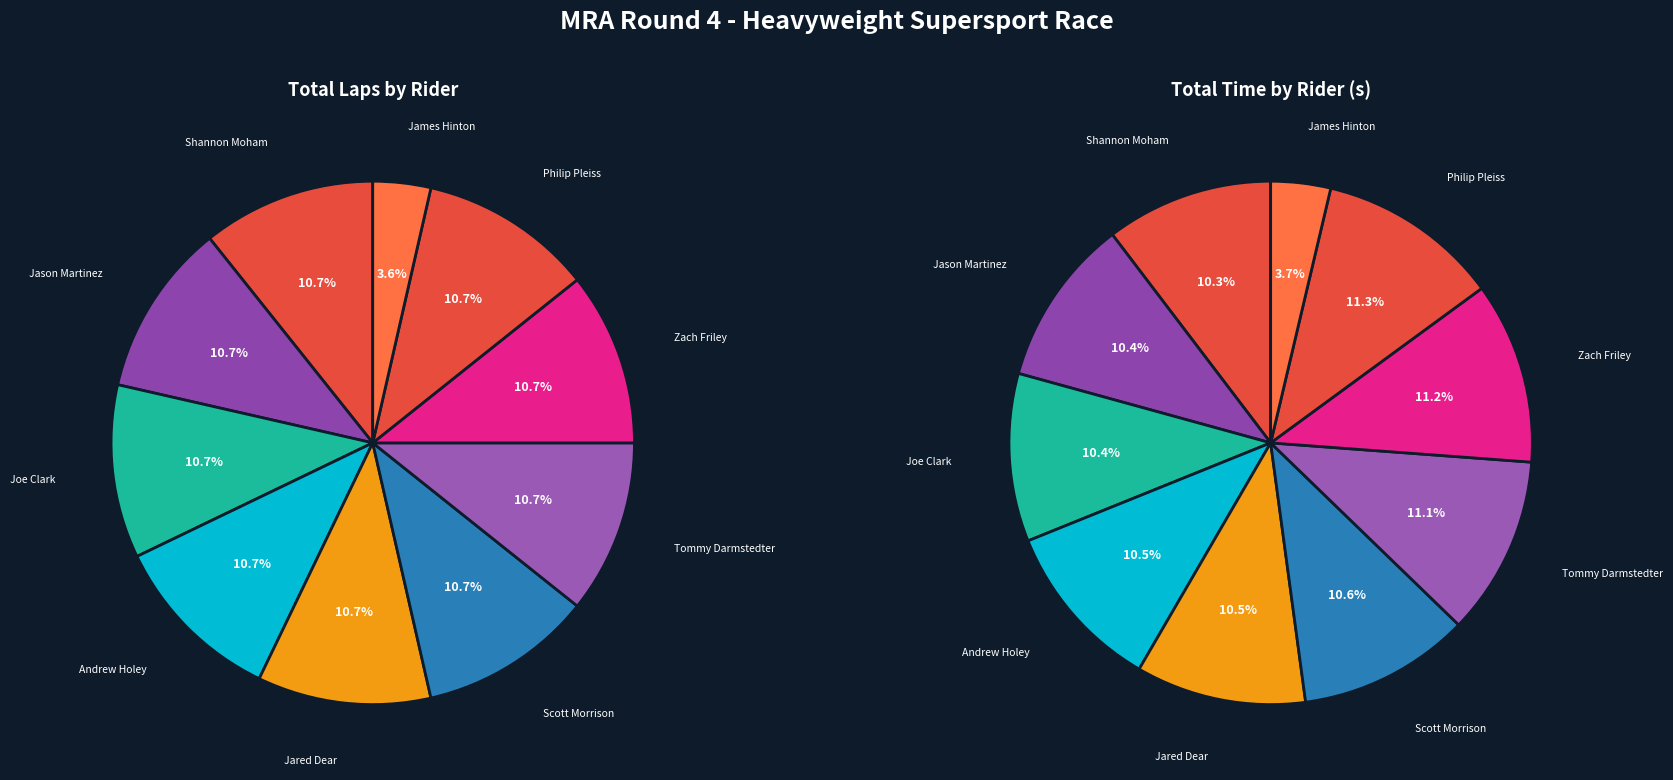

What percentage is NOT represented by Andrew Holey?

89.3%